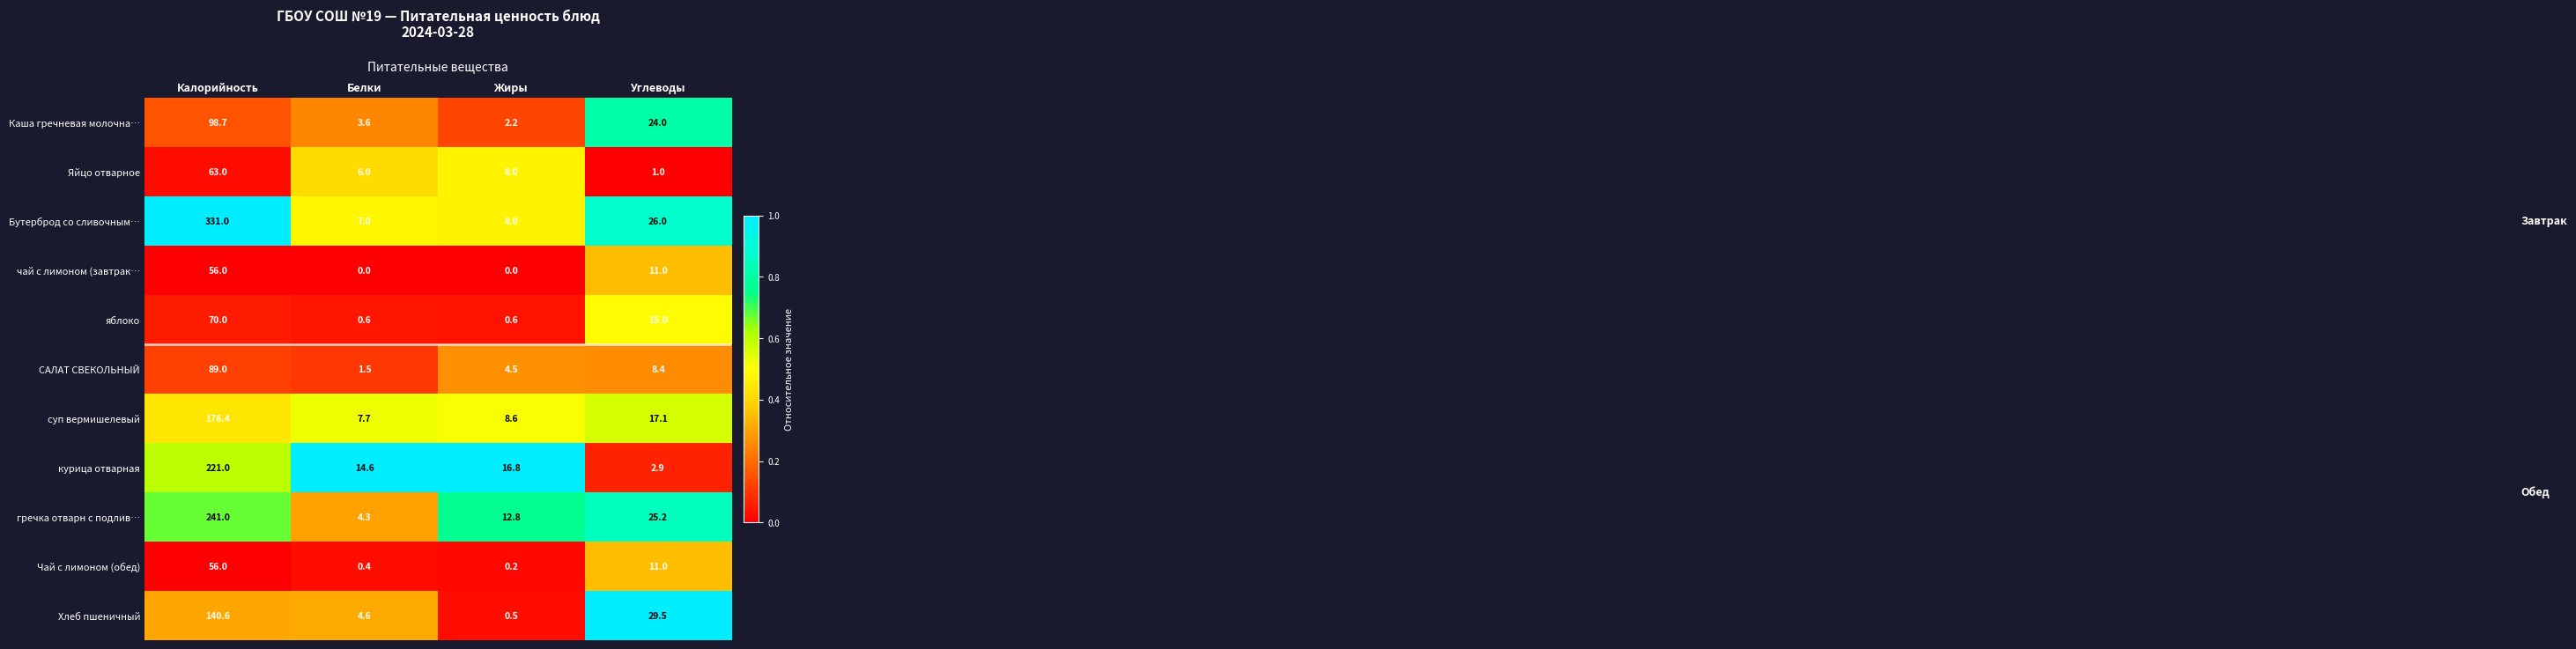

What is the difference between the second highest and minimum values in the Хлеб пшеничный series?

29.0